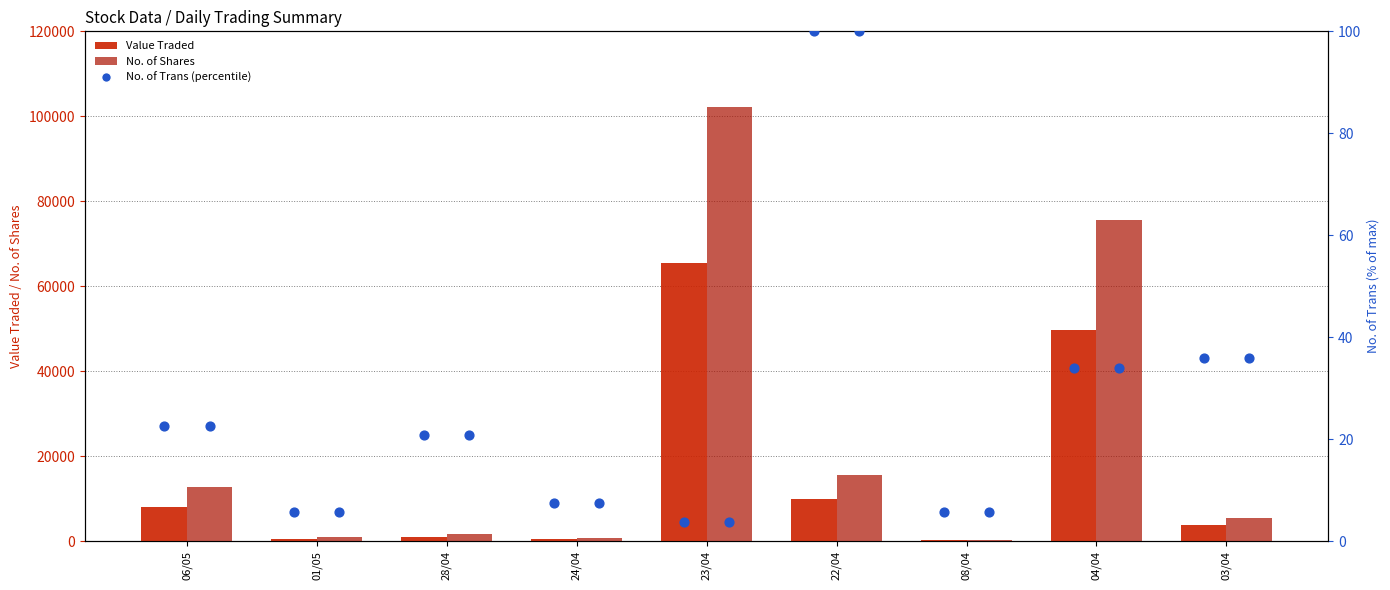

Which series contains the lowest Y value?

No. of Trans (percentile)